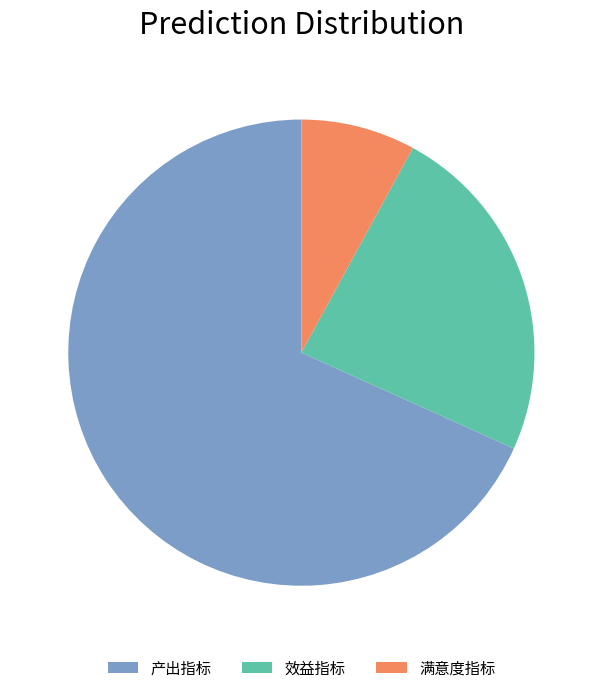

Does 效益指标 account for over 50% of the chart?

No